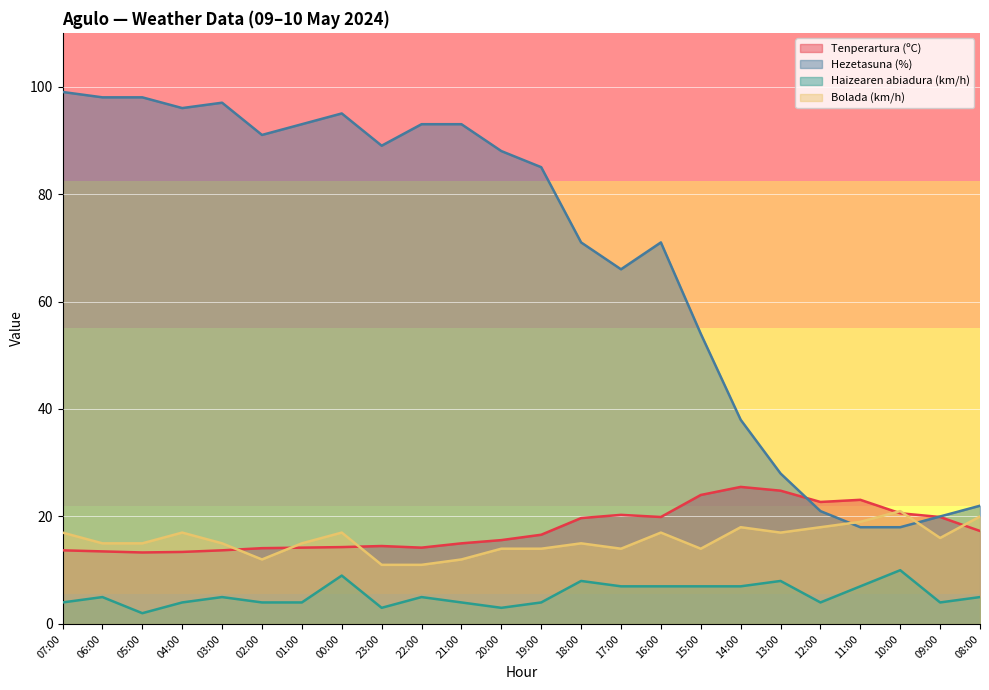

How many lines are shown in the chart?

4